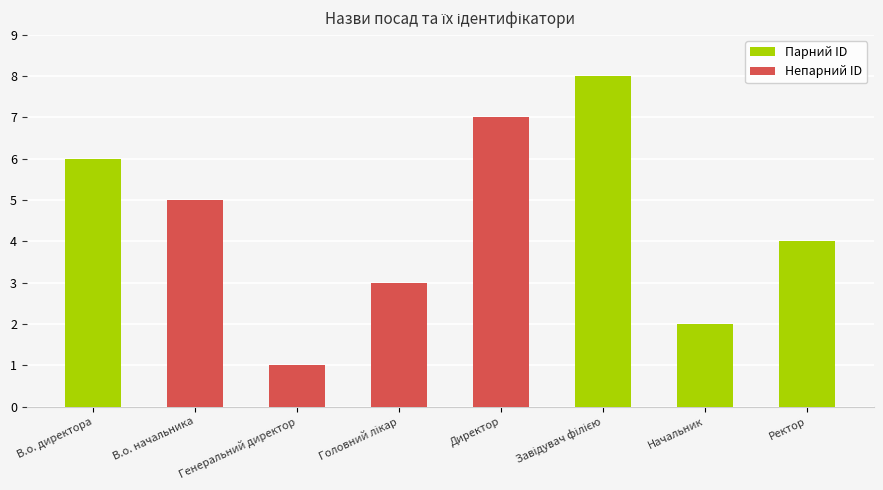

What is the ratio of the value at Директор to the value at Генеральний директор?

7.0